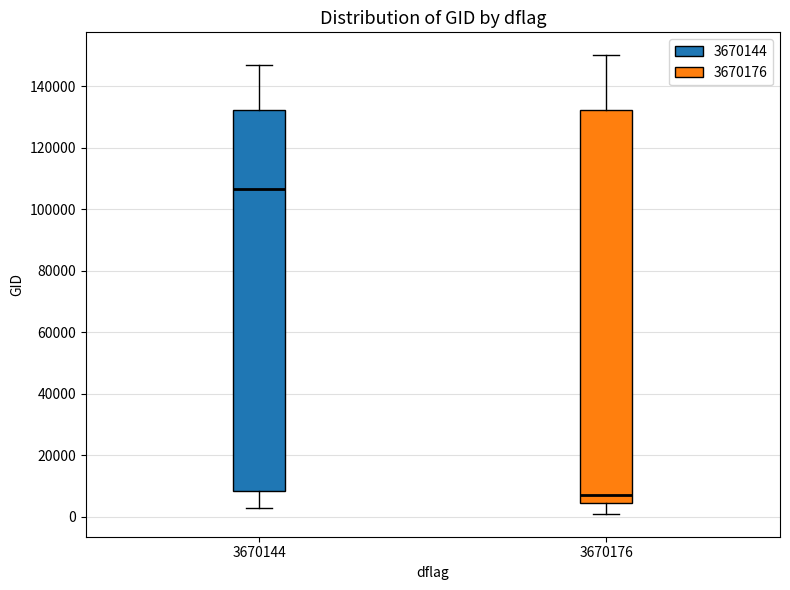

Where is the lower edge of the box at x = 3670144 on the y-axis? The values are not printed on the chart, so give them approximately, as read against the axis.

8000